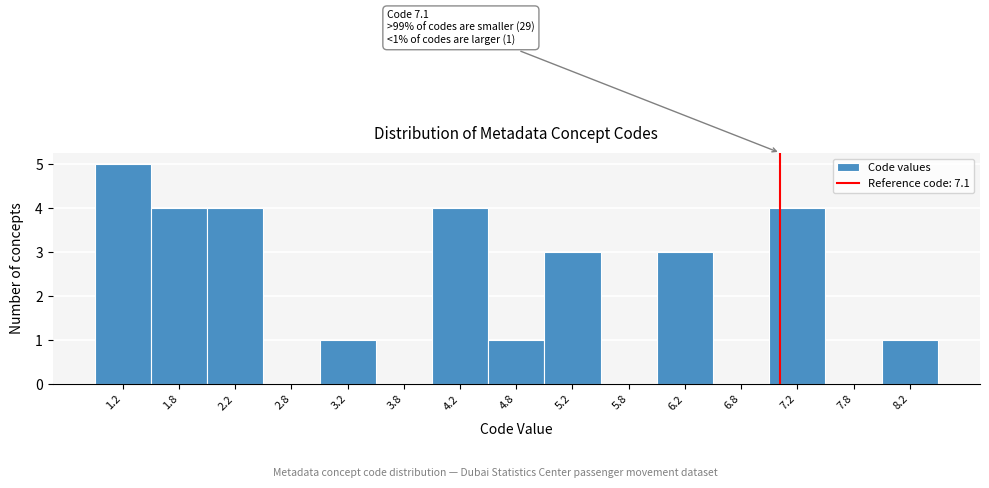

Which range on the x-axis has the tallest bar?

1.0 to 1.5